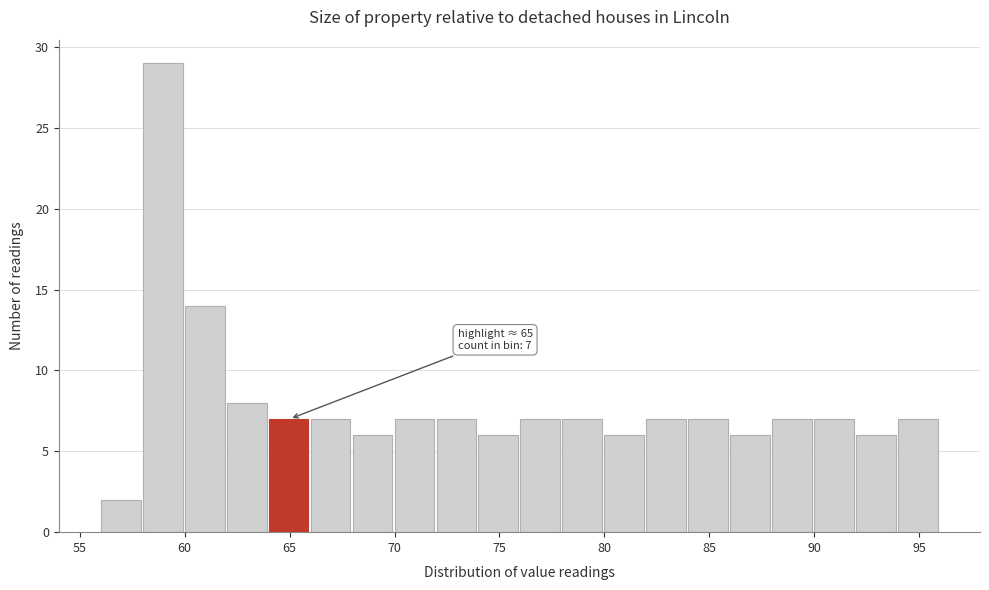

Which range on the x-axis has the tallest bar?

58 to 60